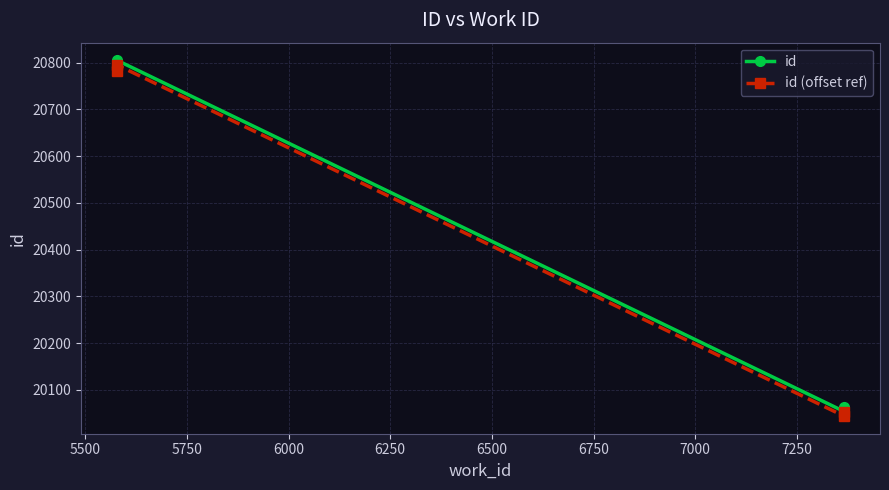

Is the value of id (offset ref) at 6000 greater than the value of id at 5250?

No